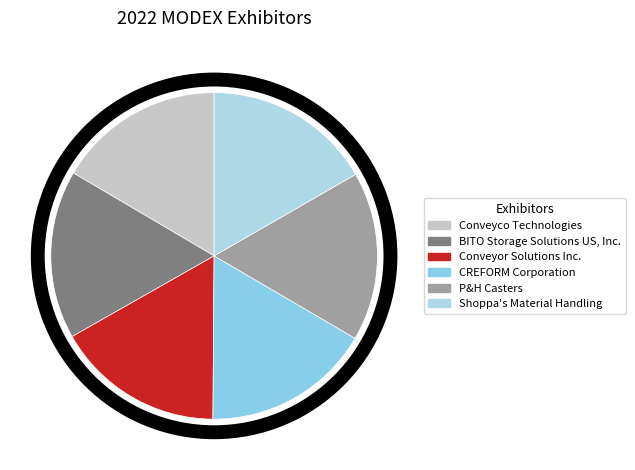

Does CREFORM Corporation represent more than half of the total?

No